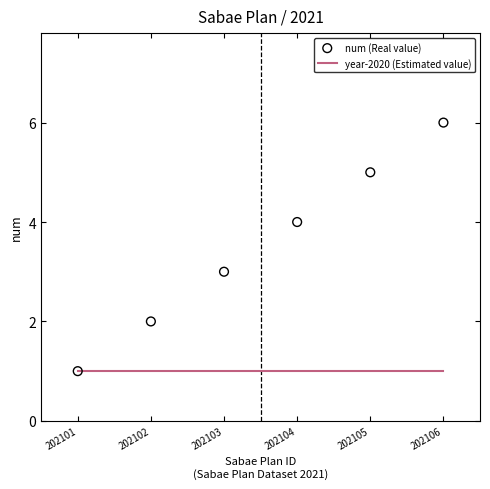

Which series has the largest total across all categories?

num (Real value)